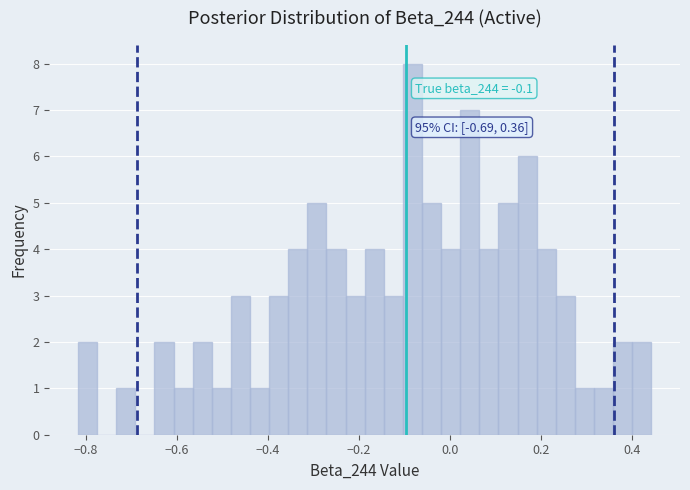

Around what value on the x-axis is the tallest bar? Give the approximate position of its centre, as read against the axis.

-0.08